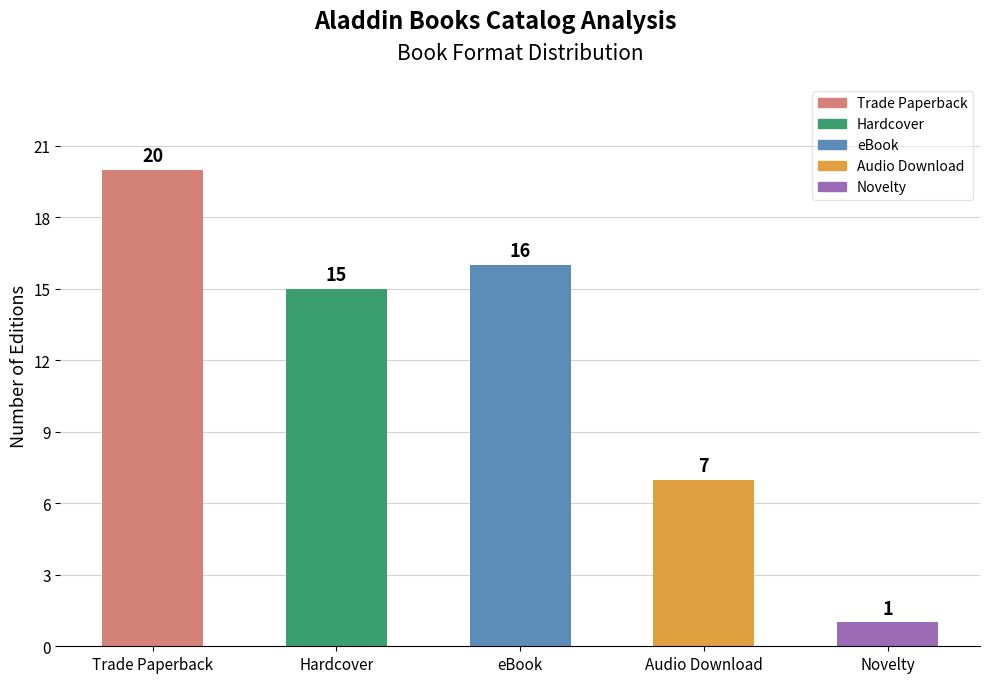

Reading right to left, transcribe all the data shown in this chart.

1	7	16	15	20